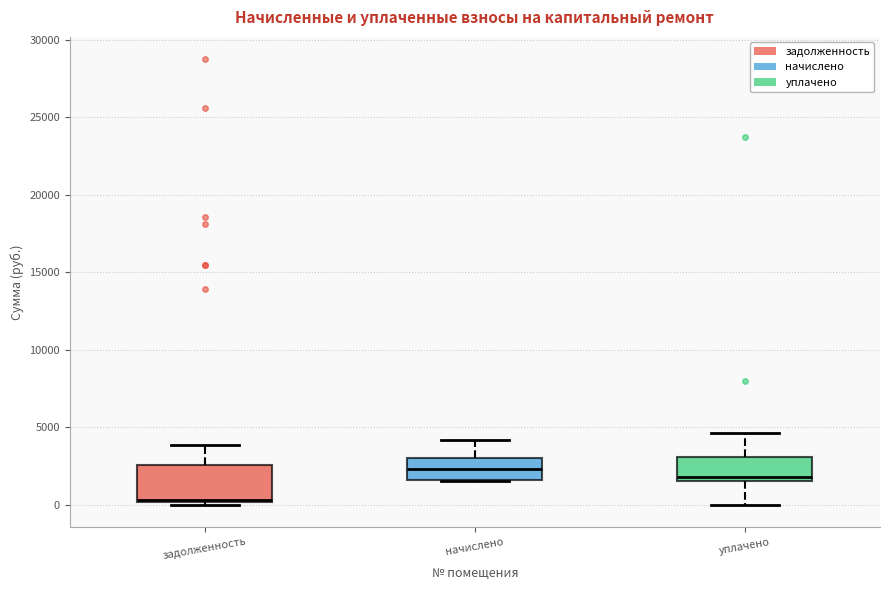

Where does the upper whisker of the box for задолженность end on the y-axis? The values are not printed on the chart, so give them approximately, as read against the axis.

4000